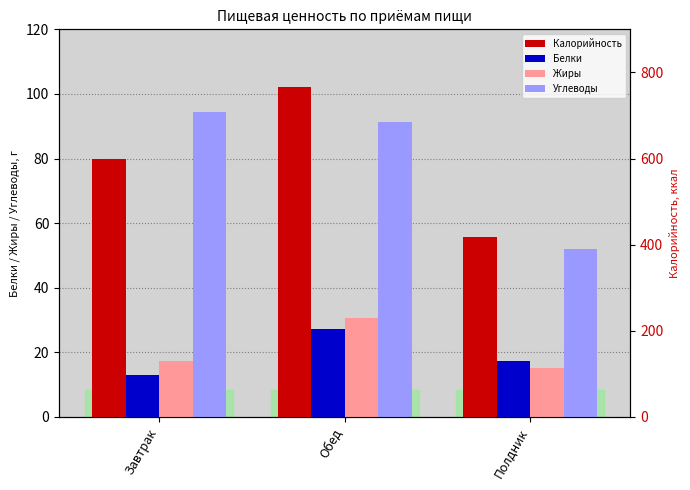

Reading right to left, list all the values displayed in this chart.

Белки: 17.3	27.1	12.9
Жиры: 15.2	30.7	17.2
Углеводы: 51.9	91.3	94.4
Калорийность: 418.2	765.6	598.0